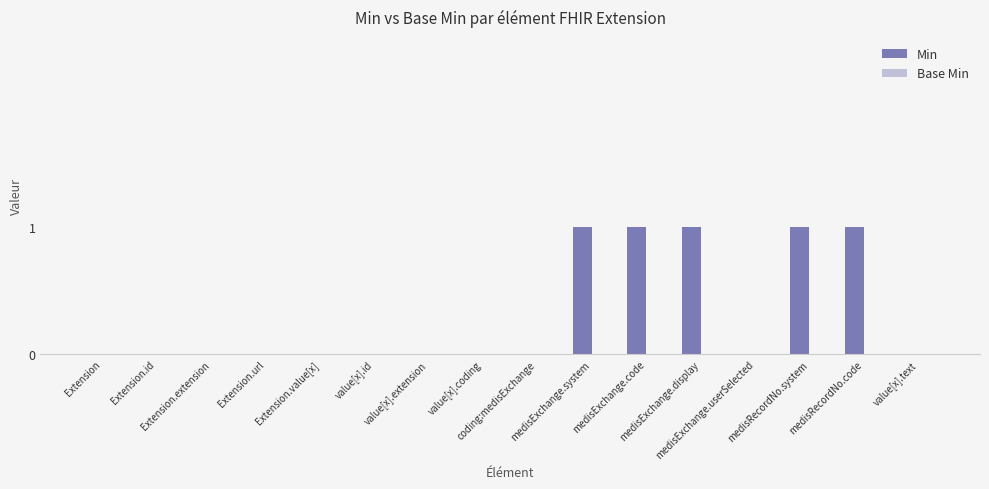

What is the sum of all values?

5